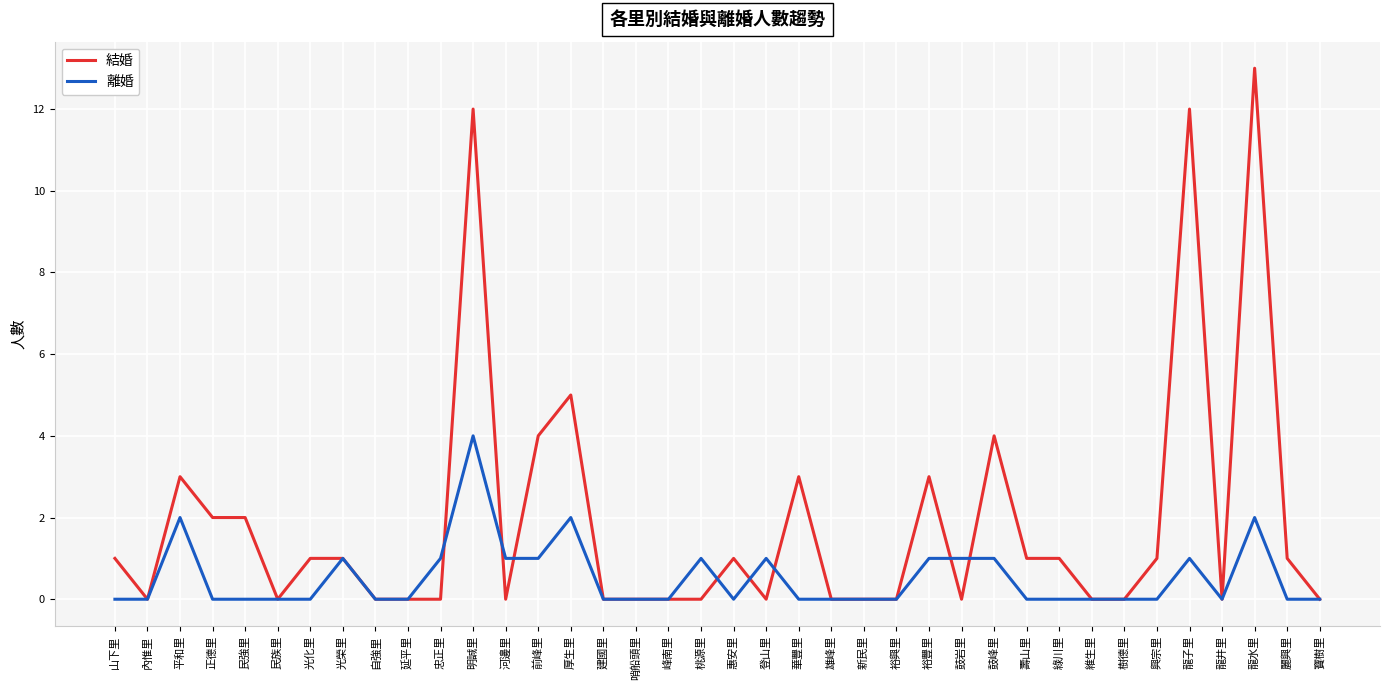

Where is 結婚 nearest to the value 6?

厚生里